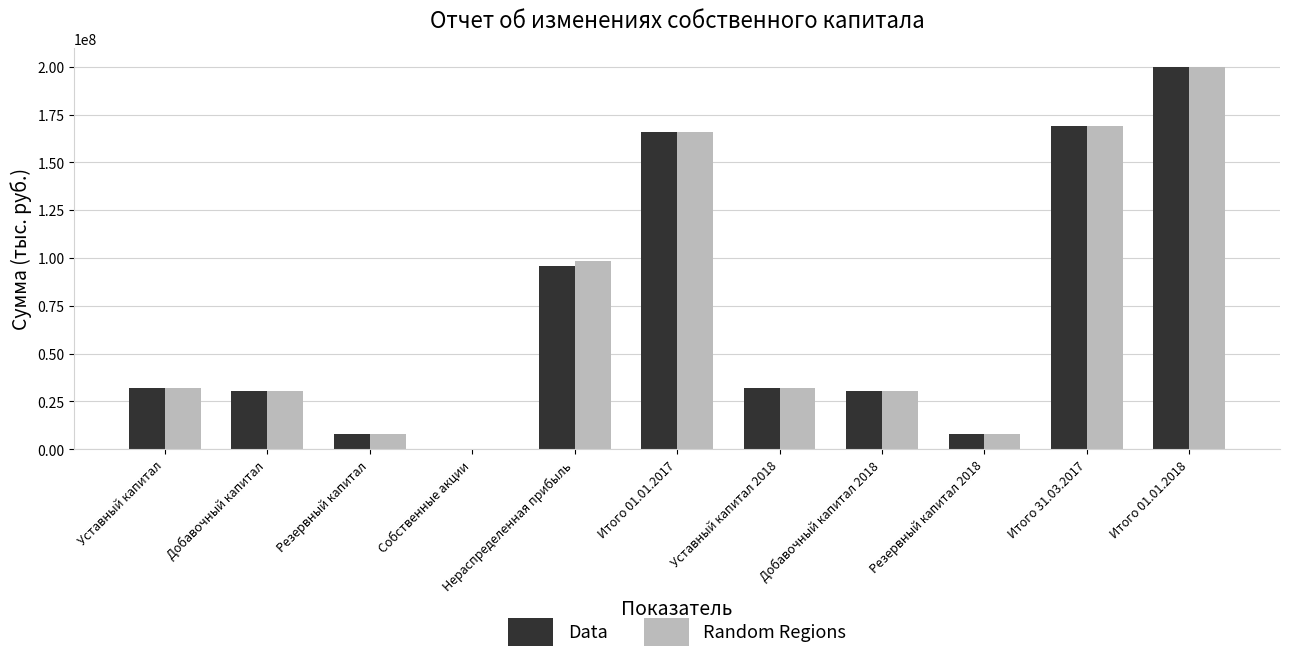

Between Добавочный капитал and Нераспределенная прибыль, which series saw the biggest shift?

Random Regions